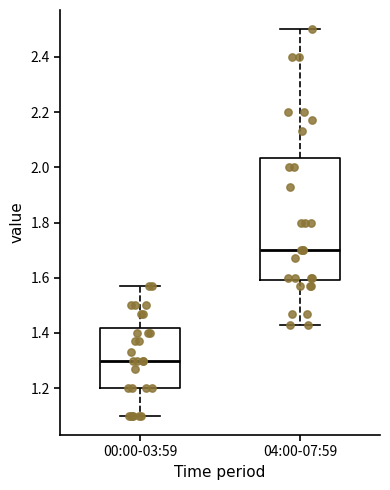

Which box is the tallest, from its lower edge to its upper edge?

04:00-07:59